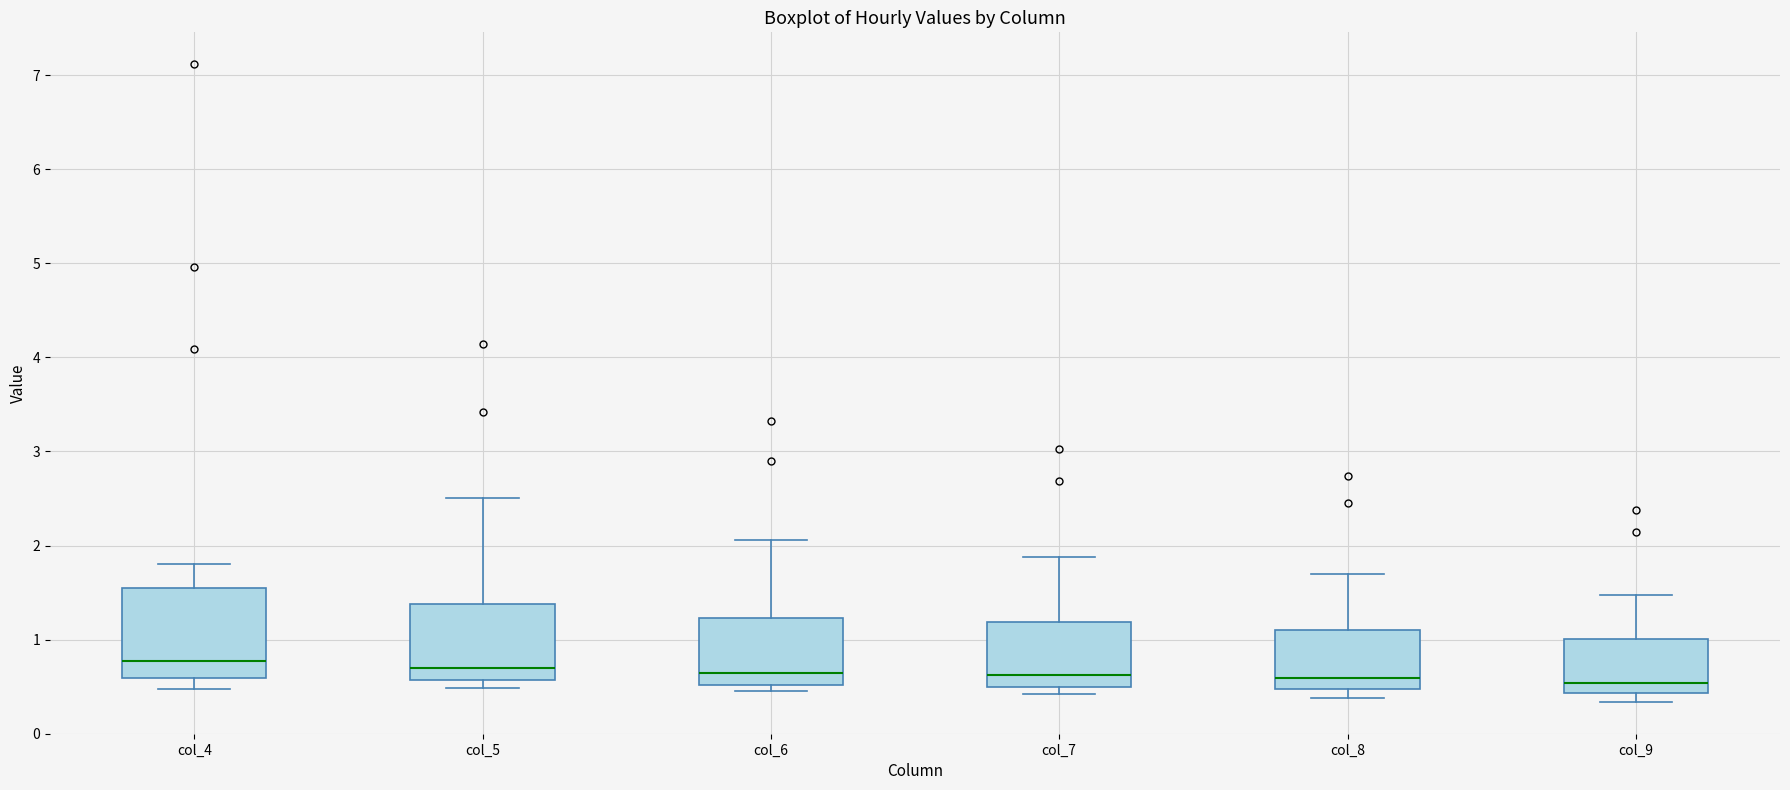

Which box is the tallest, from its lower edge to its upper edge?

col_4